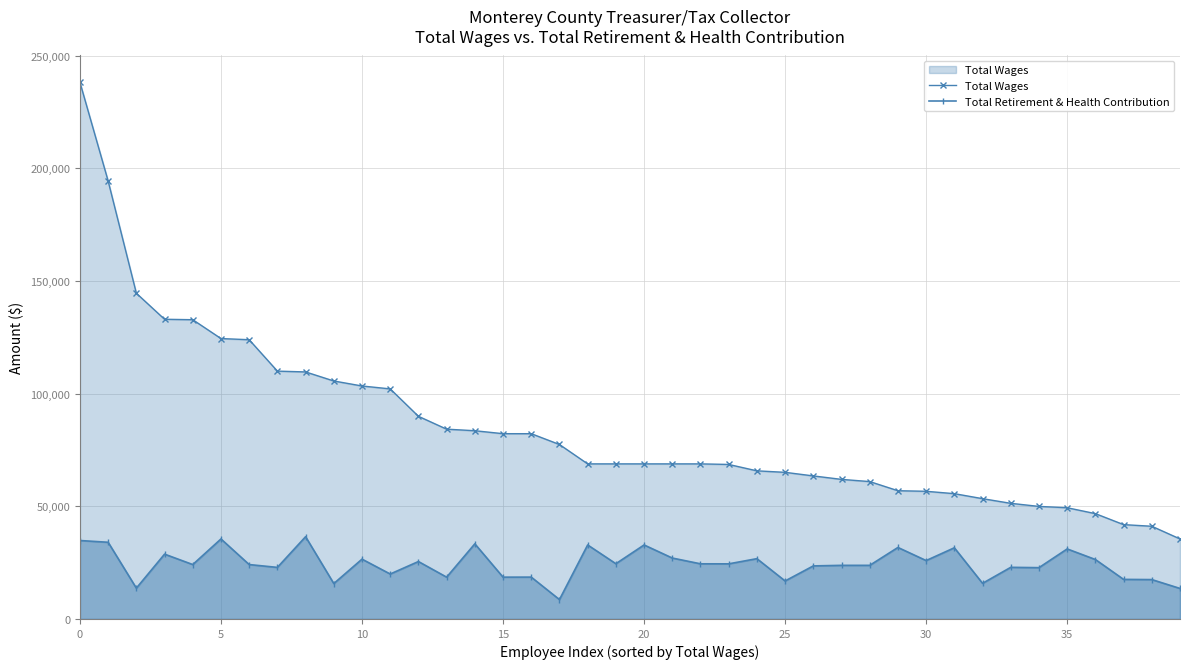

In Total Retirement & Health Contribution, how many points are higher than both neighbors (excluding endpoints)?

15